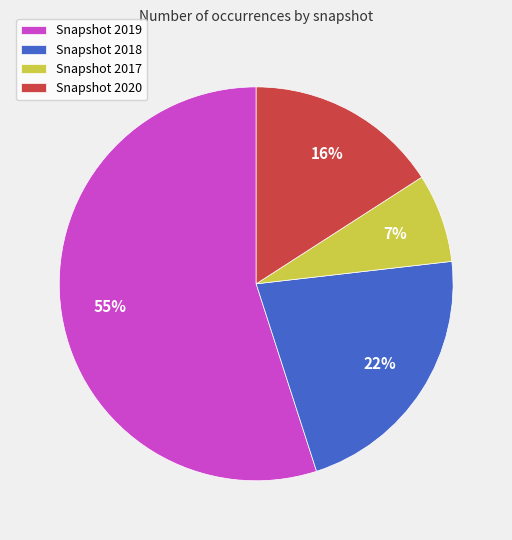

What percentage is the Snapshot 2019 slice, to the nearest percent?

55%